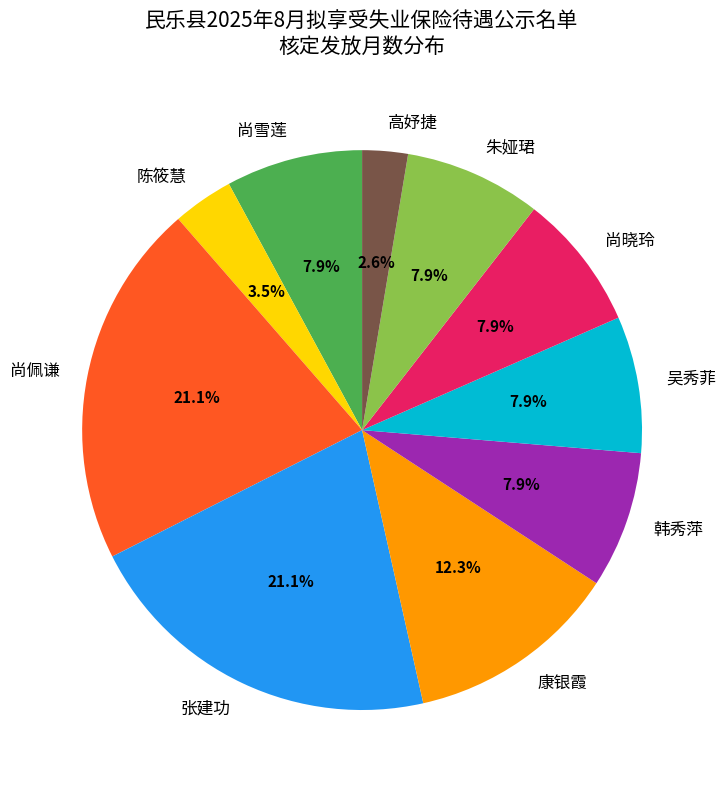

Is it true that 吴秀菲 is 13% of the pie?

False